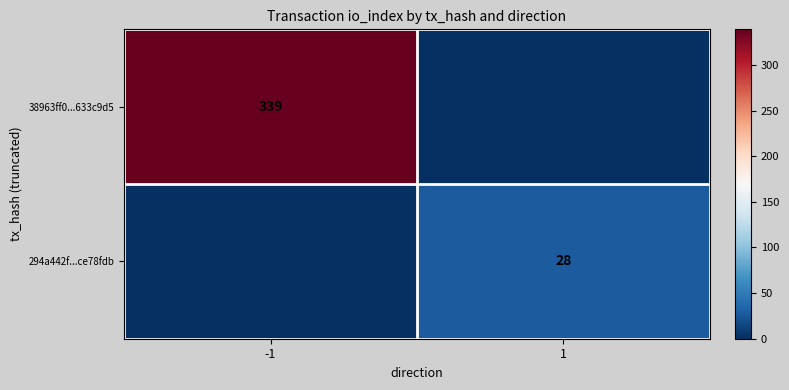

What is the total value across all series at -1?

339